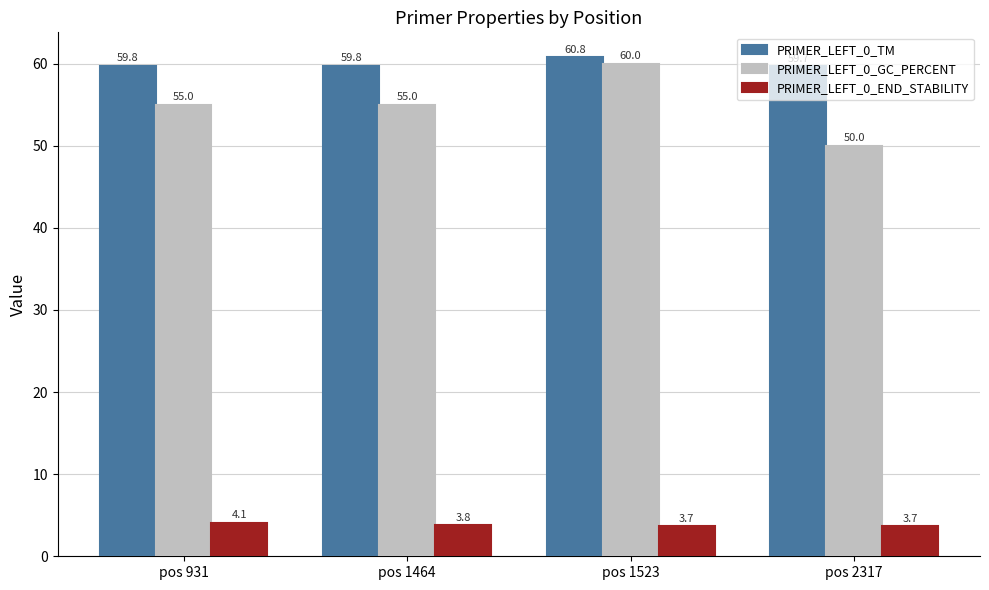

Are the bars horizontal?

No